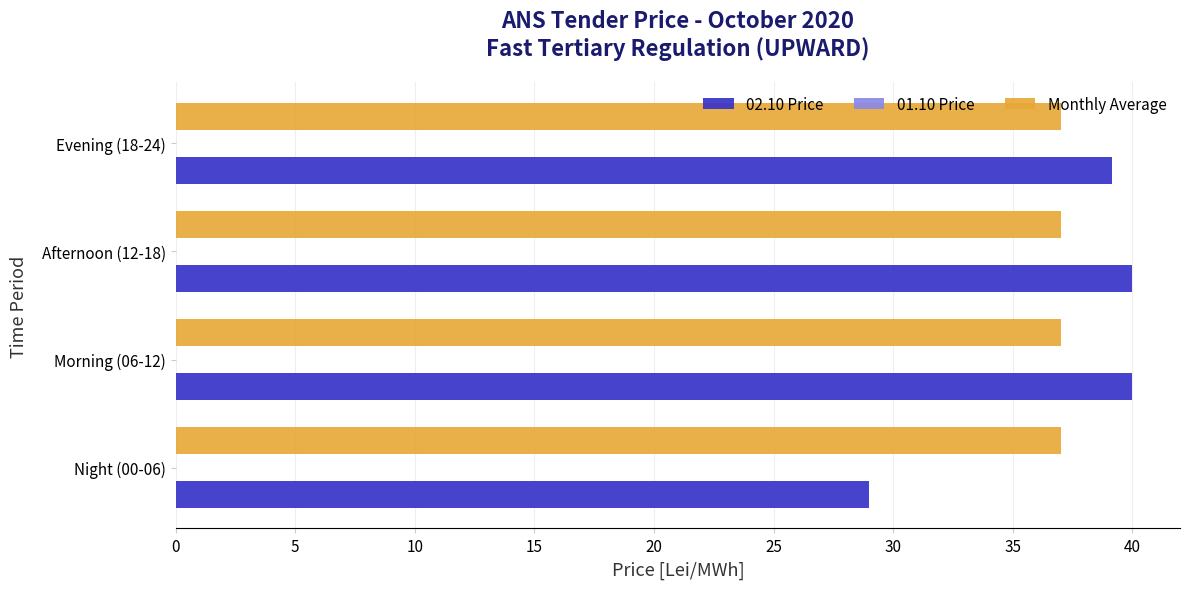

Is it true that Monthly Average equals 37.0 at Night (00-06)?

True